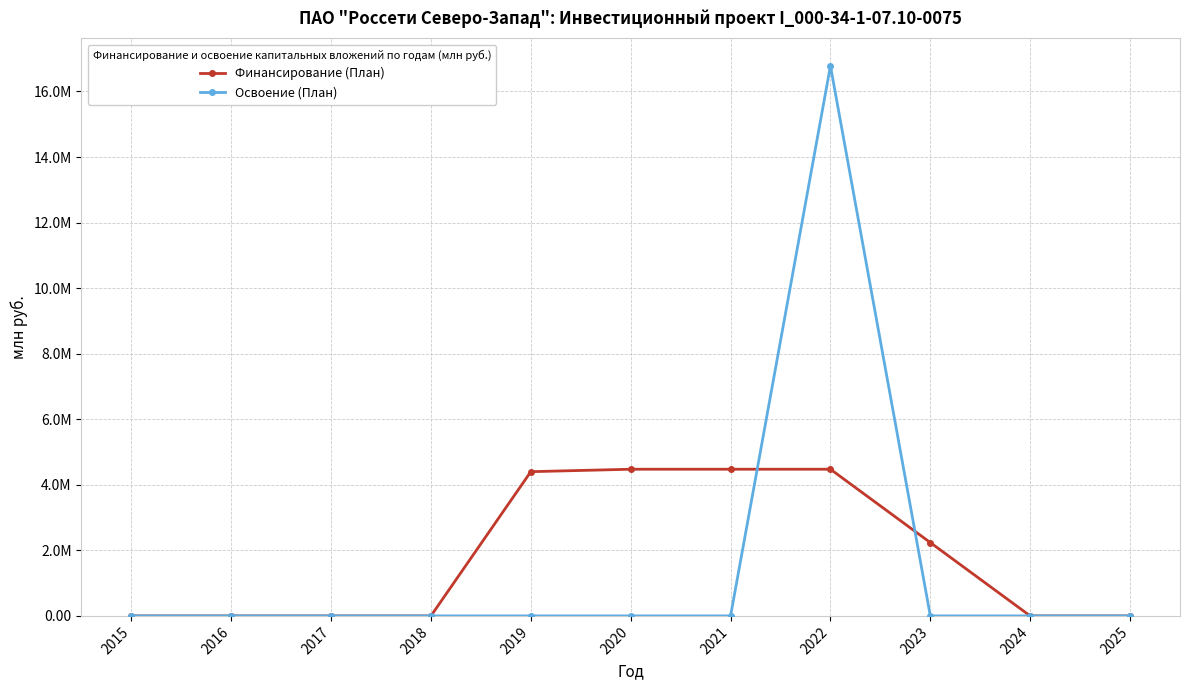

Rank the series by their maximum value, from lowest to highest.

Финансирование (План), Освоение (План)